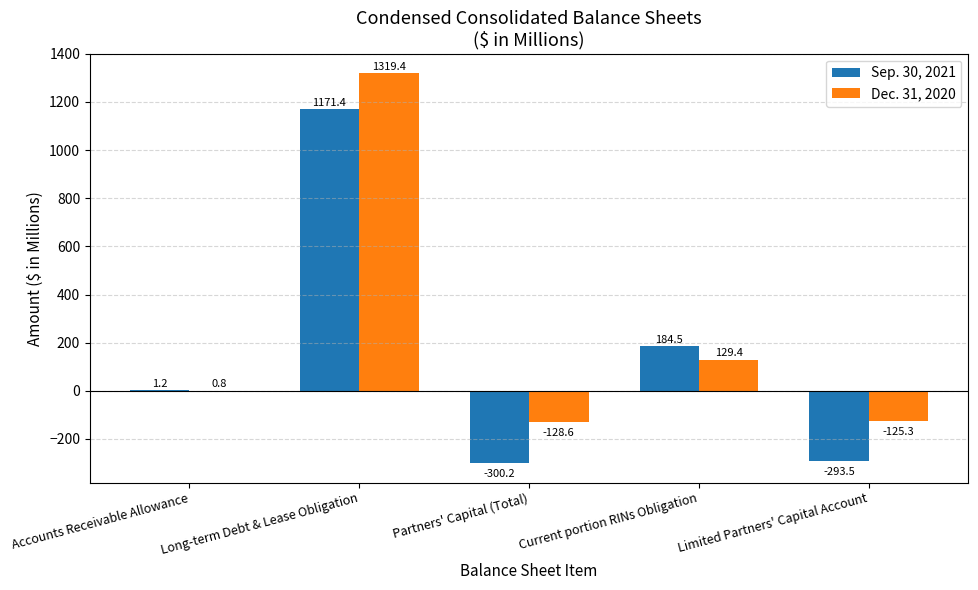

What is the greatest value displayed?

1319.4